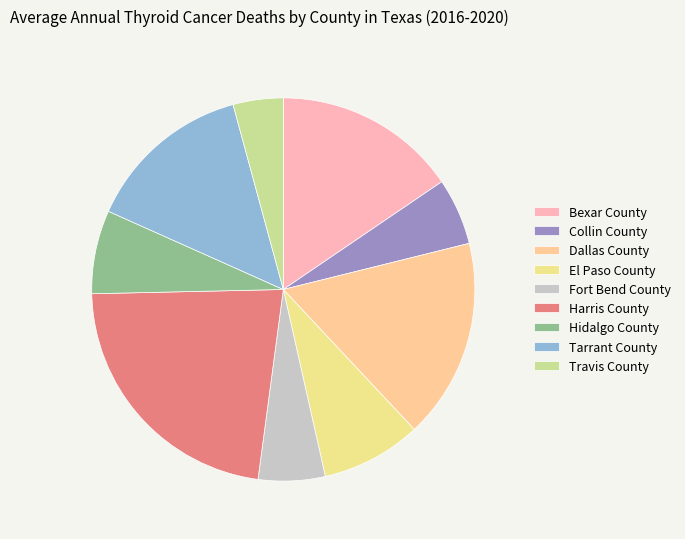

Is the sum of Bexar County and Hidalgo County greater than half?

No